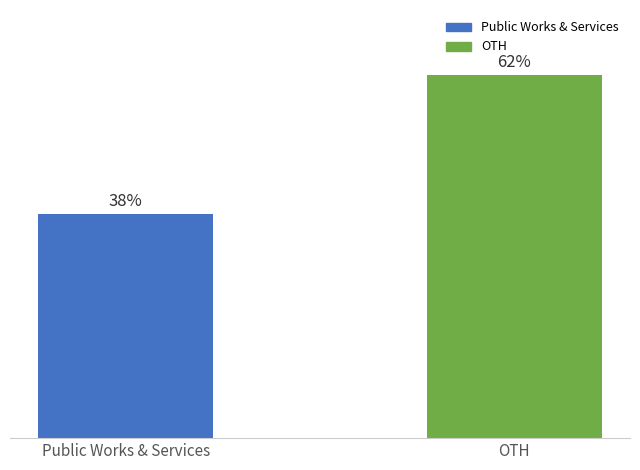

What is the label of the 1st bar from the right?

OTH